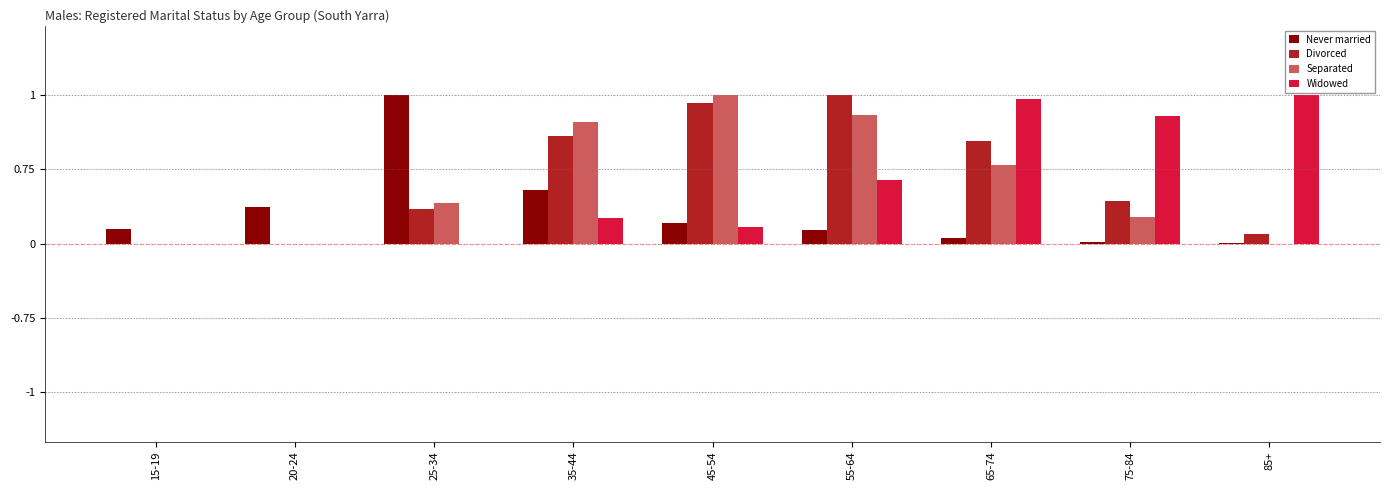

Are the bars grouped side by side (vs. stacked)?

Yes